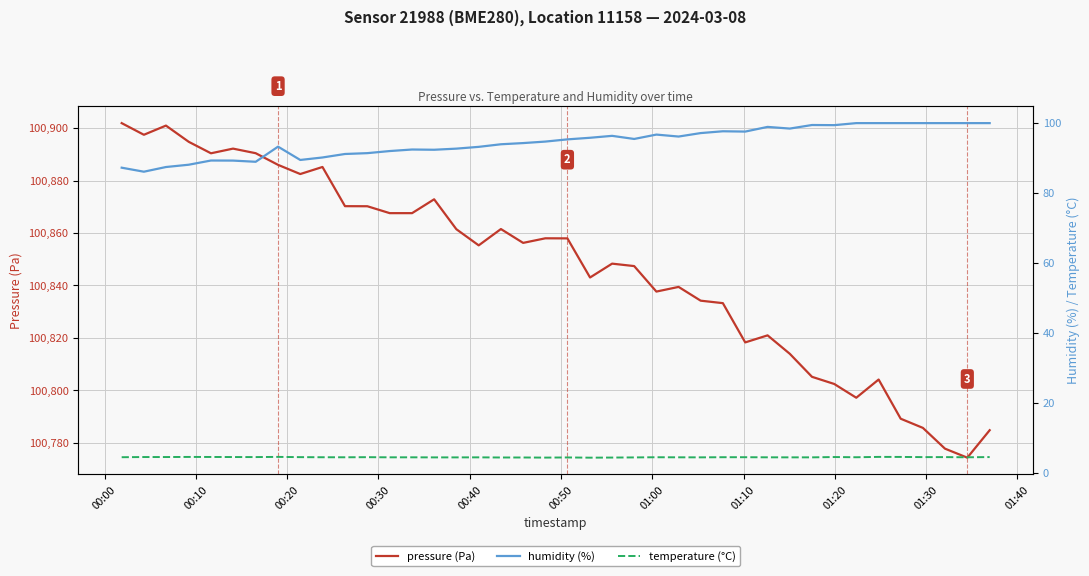

True or false: temperature (°C) and pressure (Pa) cross at least once.

False